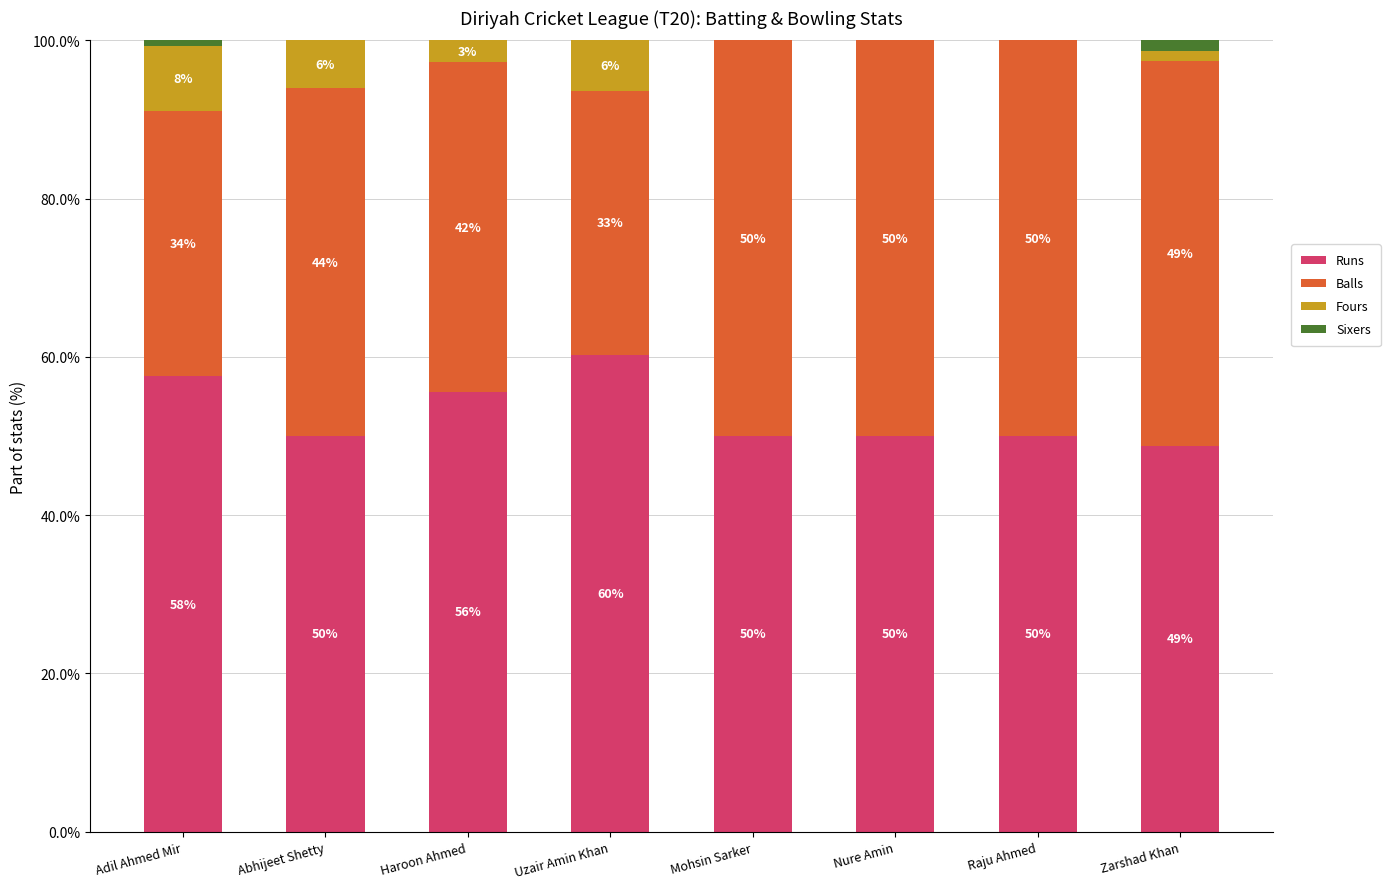

What are all the series names shown in the legend?

Runs, Balls, Fours, Sixers